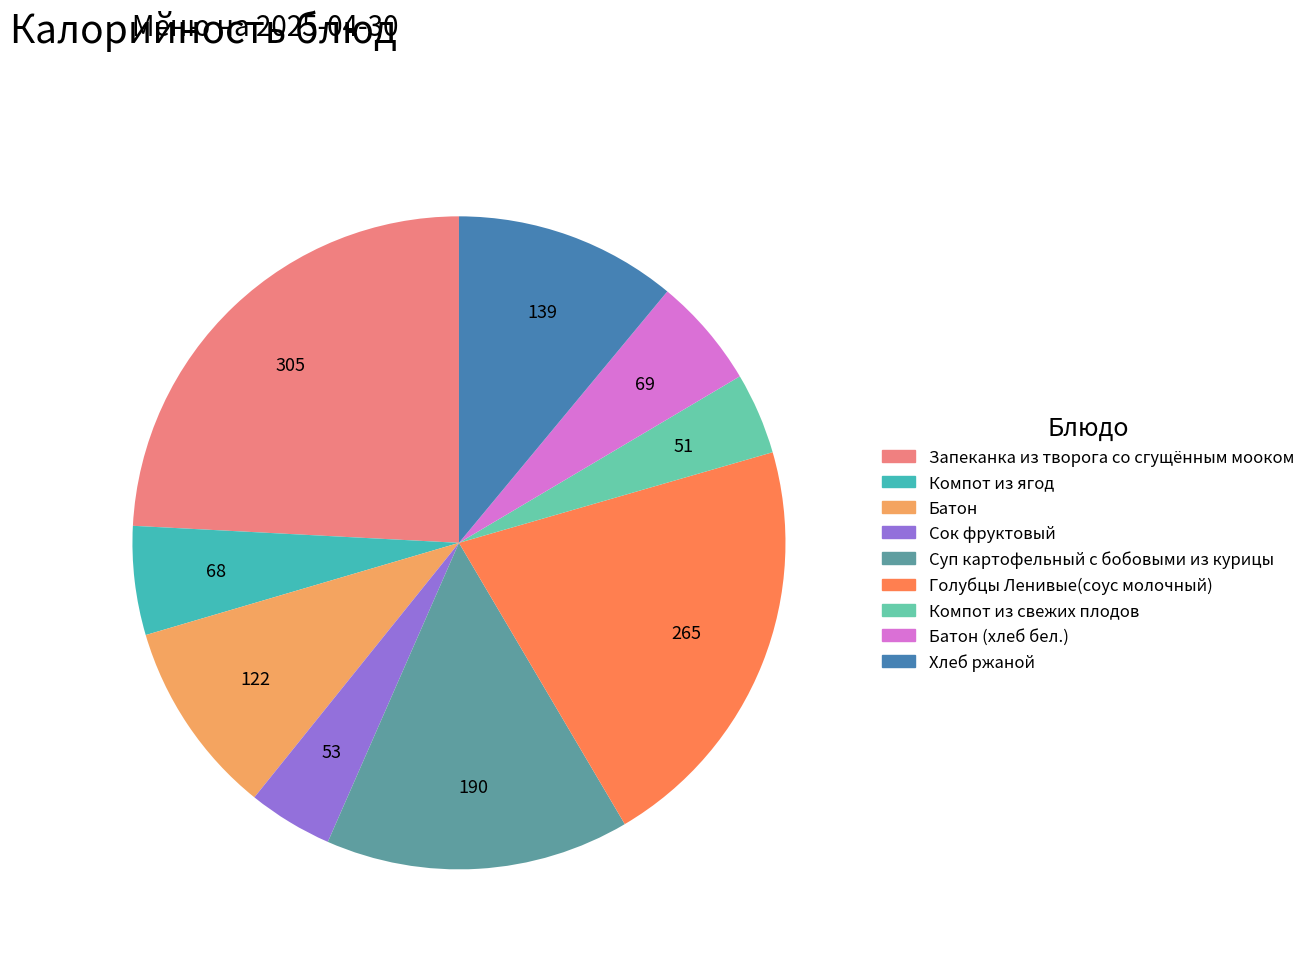

Is there any slice that represents more than half of the pie?

No